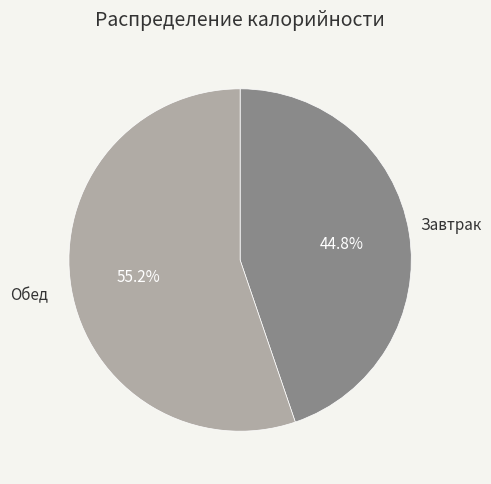

Between Завтрак and Обед, which is larger?

Обед